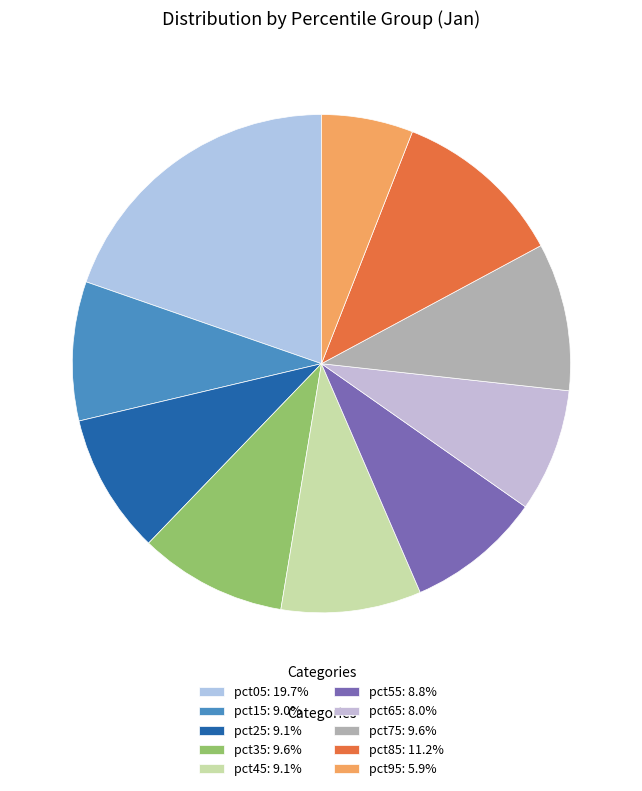

Is it true that pct05 is 7% of the pie?

False